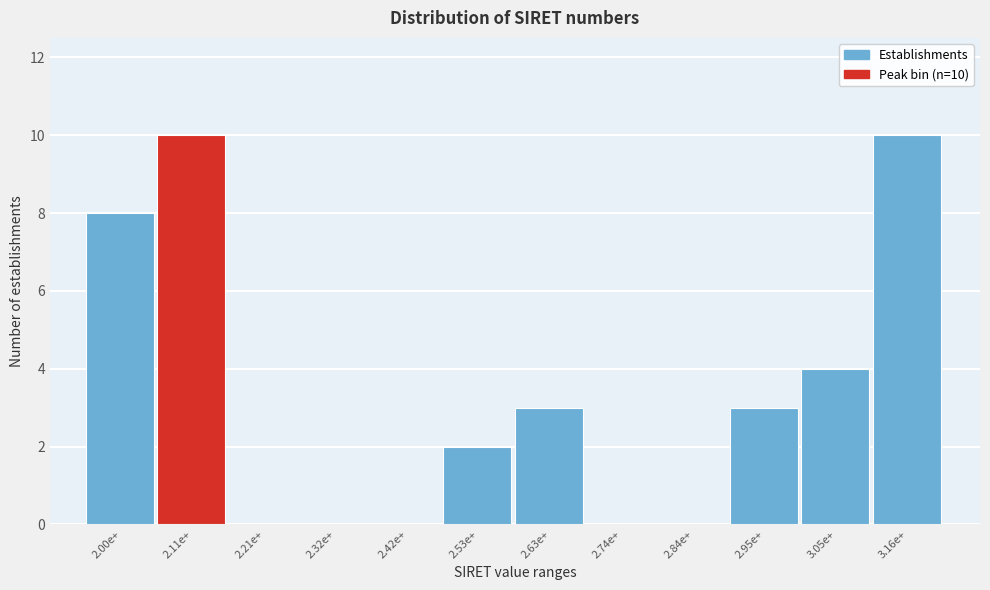

Reading left to right, extract all data points from this chart.

2.00e+=8	2.11e+=10	2.21e+=0	2.32e+=0	2.42e+=0	2.53e+=2	2.63e+=3	2.74e+=0	2.84e+=0	2.95e+=3	3.05e+=4	3.16e+=10